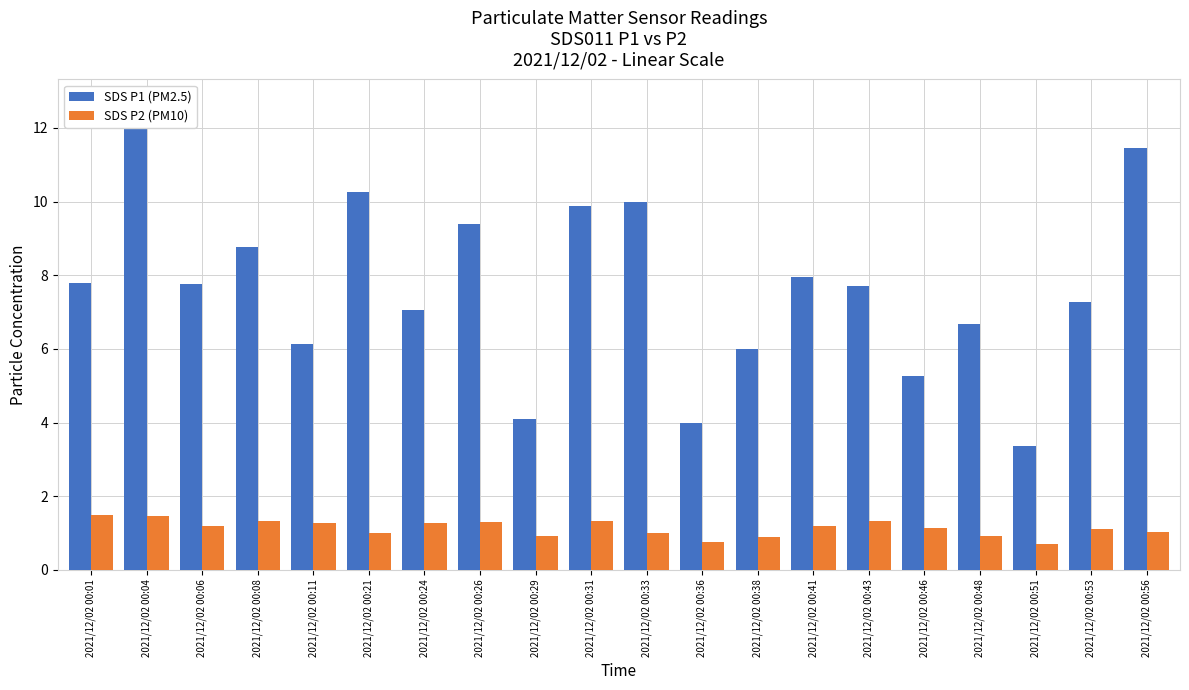

At which label does SDS P1 (PM2.5) reach its peak?

2021/12/02 00:04